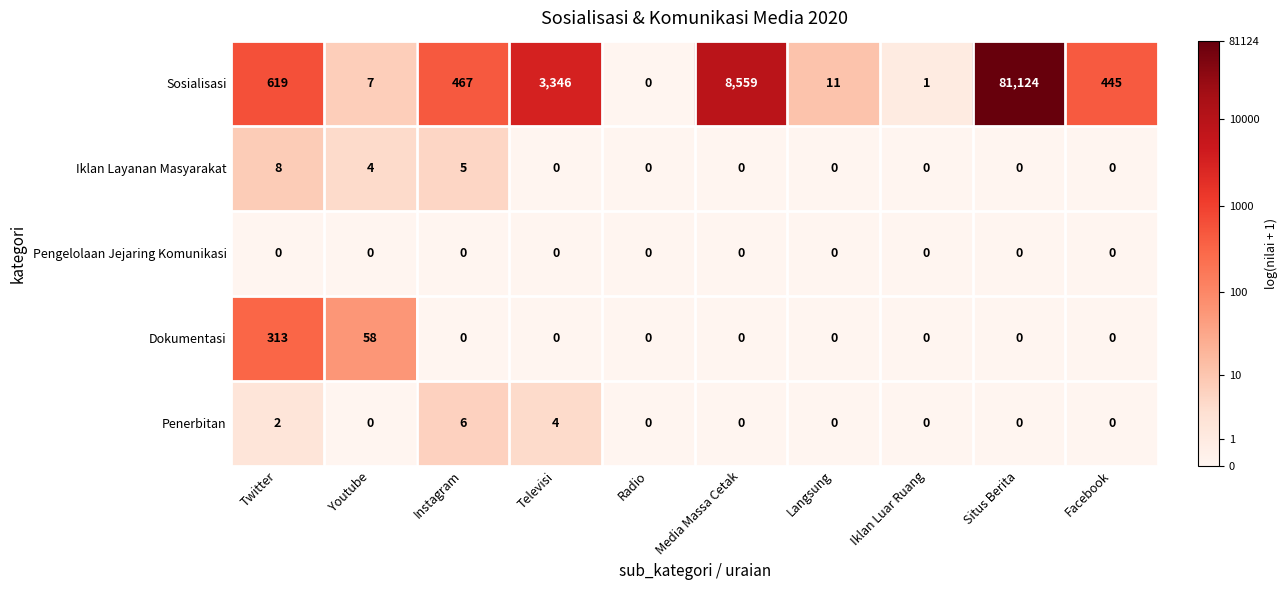

What is the sum of all Penerbitan values?

12